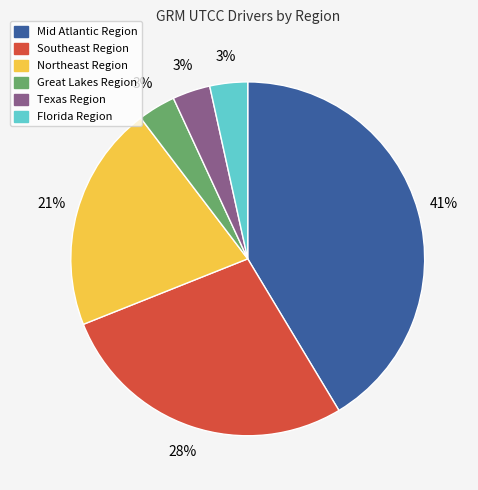

Approximately how many times larger is the value at Mid Atlantic Region compared to Southeast Region?

1.5